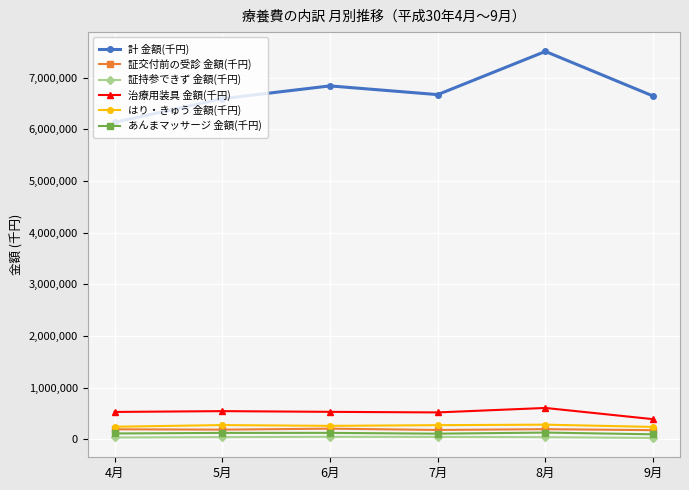

What is the lowest value of the 証交付前の受診 金額(千円) series?

174324.7